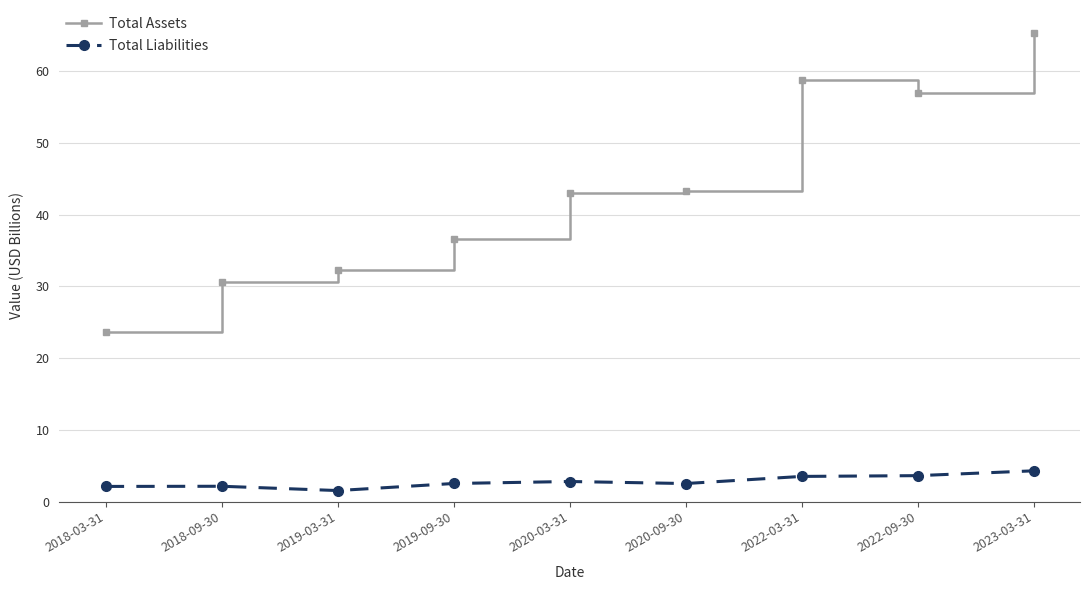

What is the total value across all series at 2022-03-31?

62.3